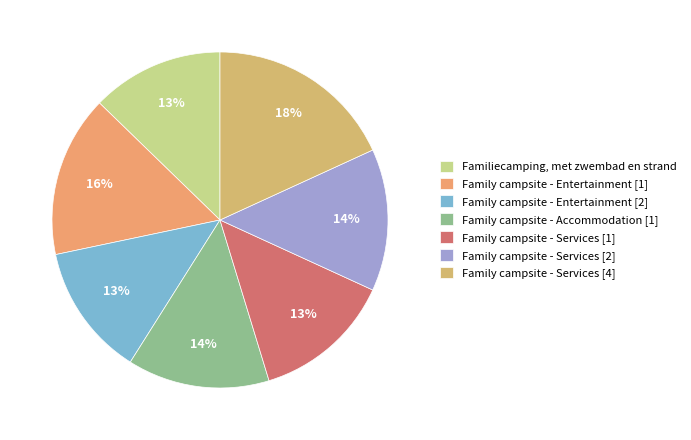

What is the smallest slice in the pie chart?

Familiecamping, met zwembad en strand